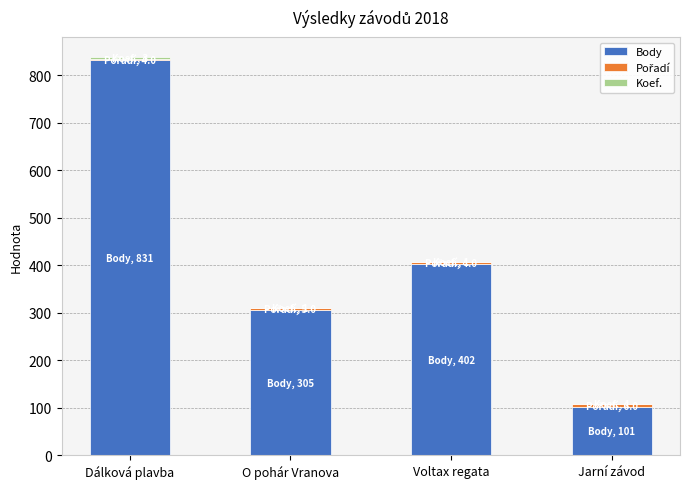

At which label does Body reach its peak?

Dálková plavba